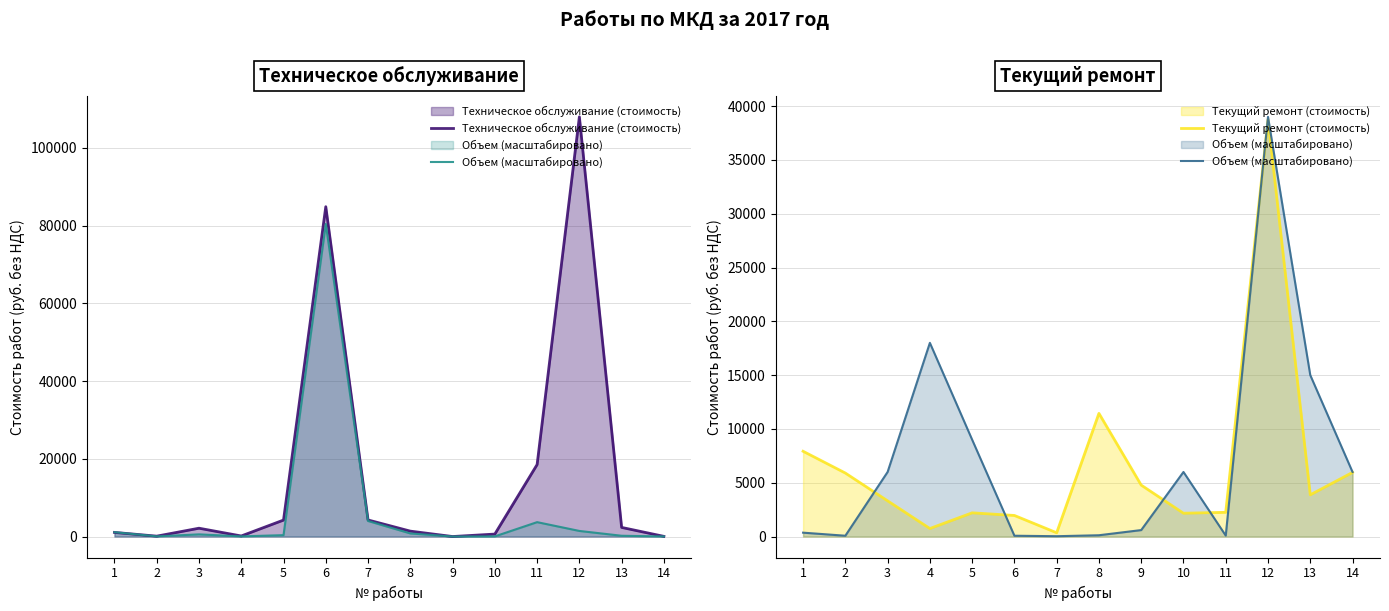

Does the chart have visible grid lines?

Yes